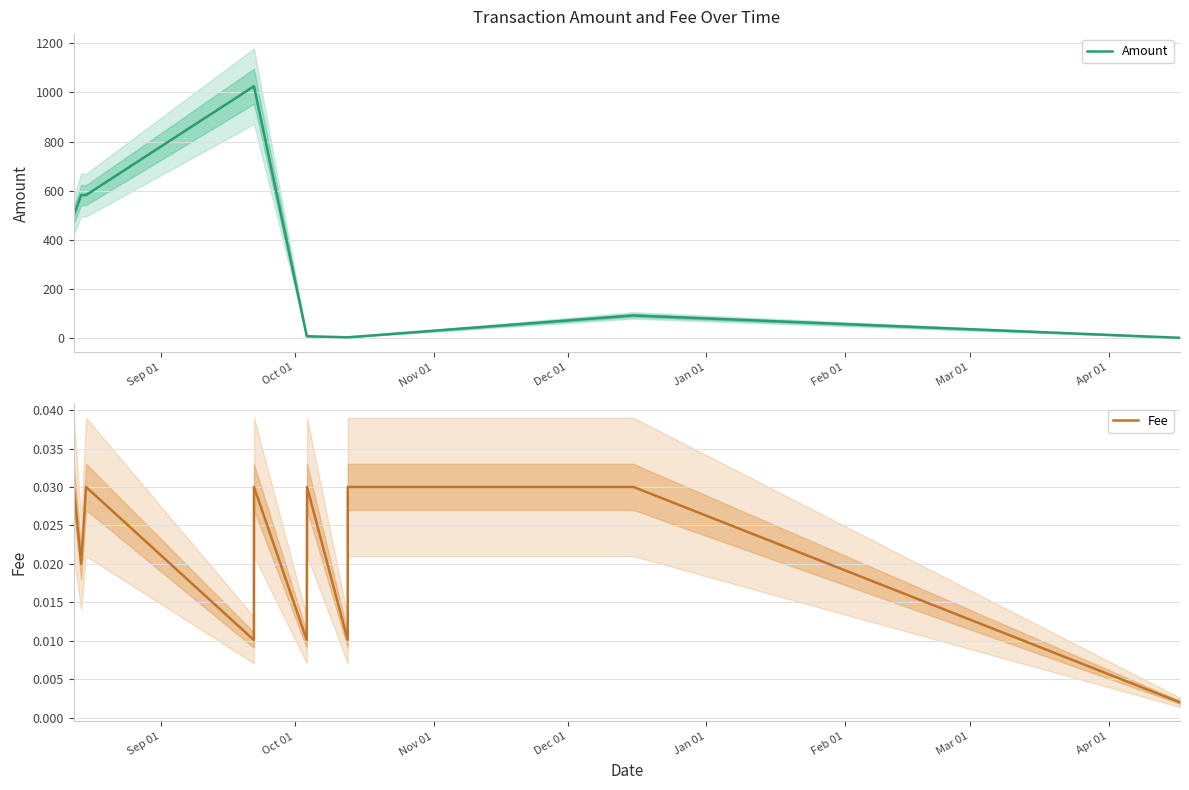

What is the maximum value for Amount?

1025.0